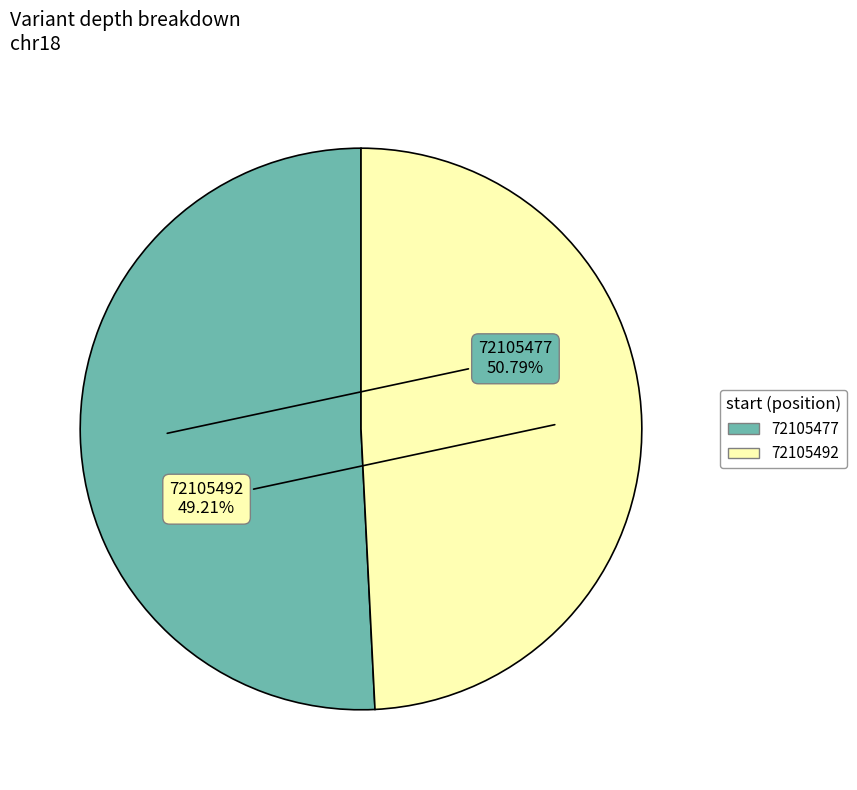

Count the number of slices in the pie.

2